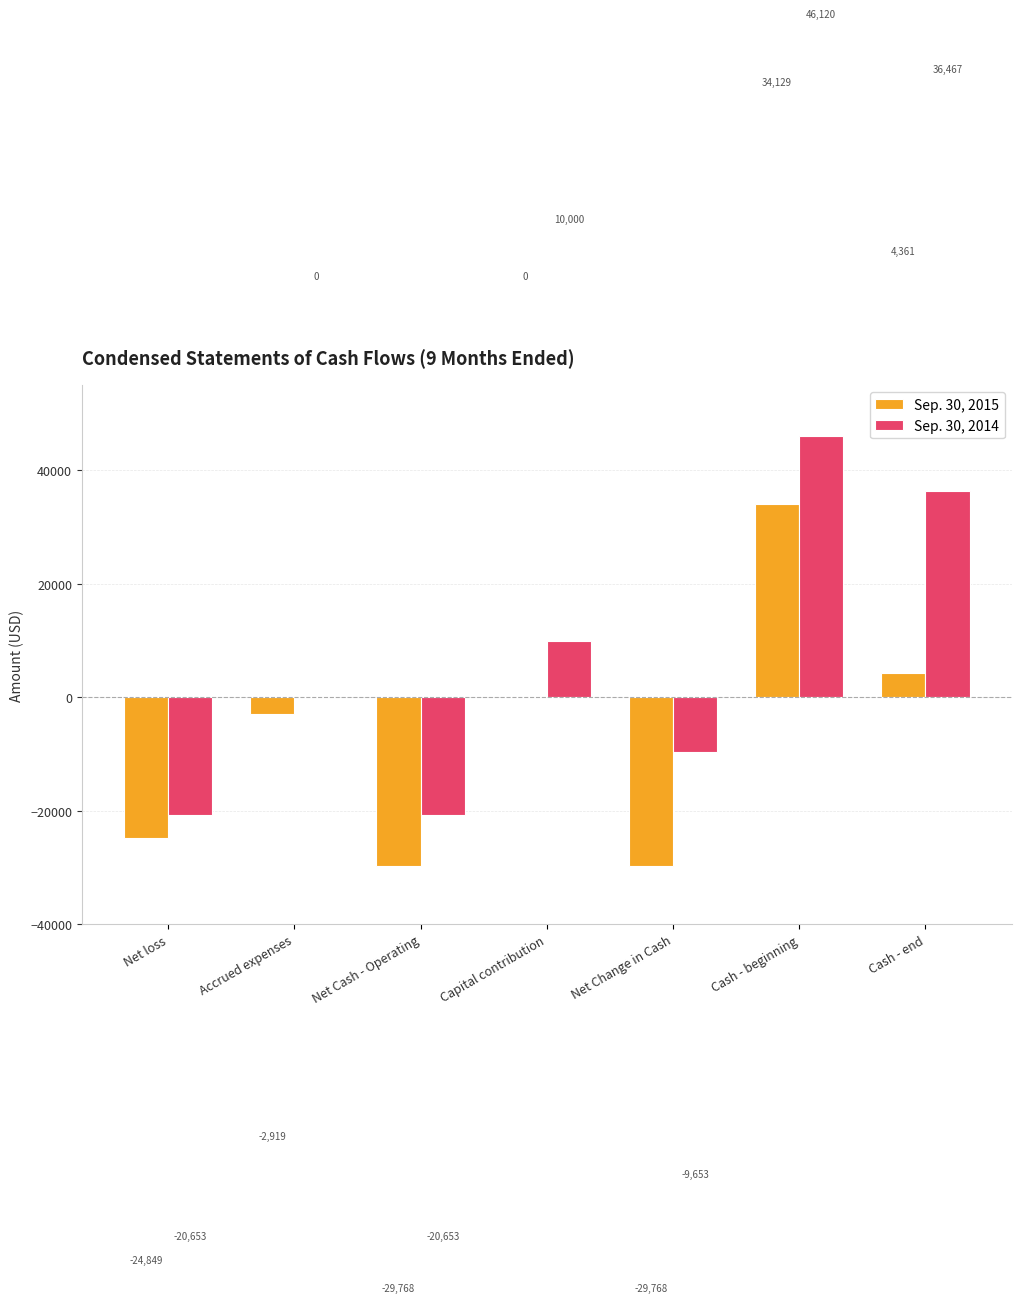

How many groups of bars are there?

7